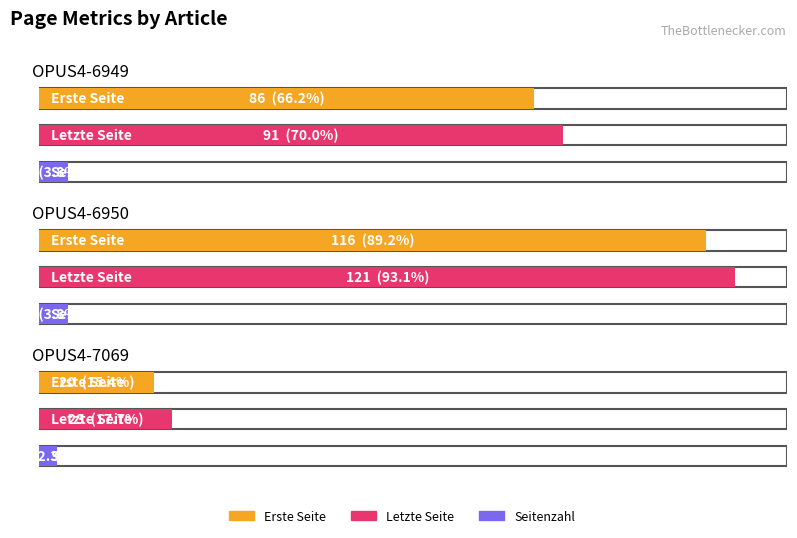

What is the difference between the highest and lowest values at OPUS4-7069?

20